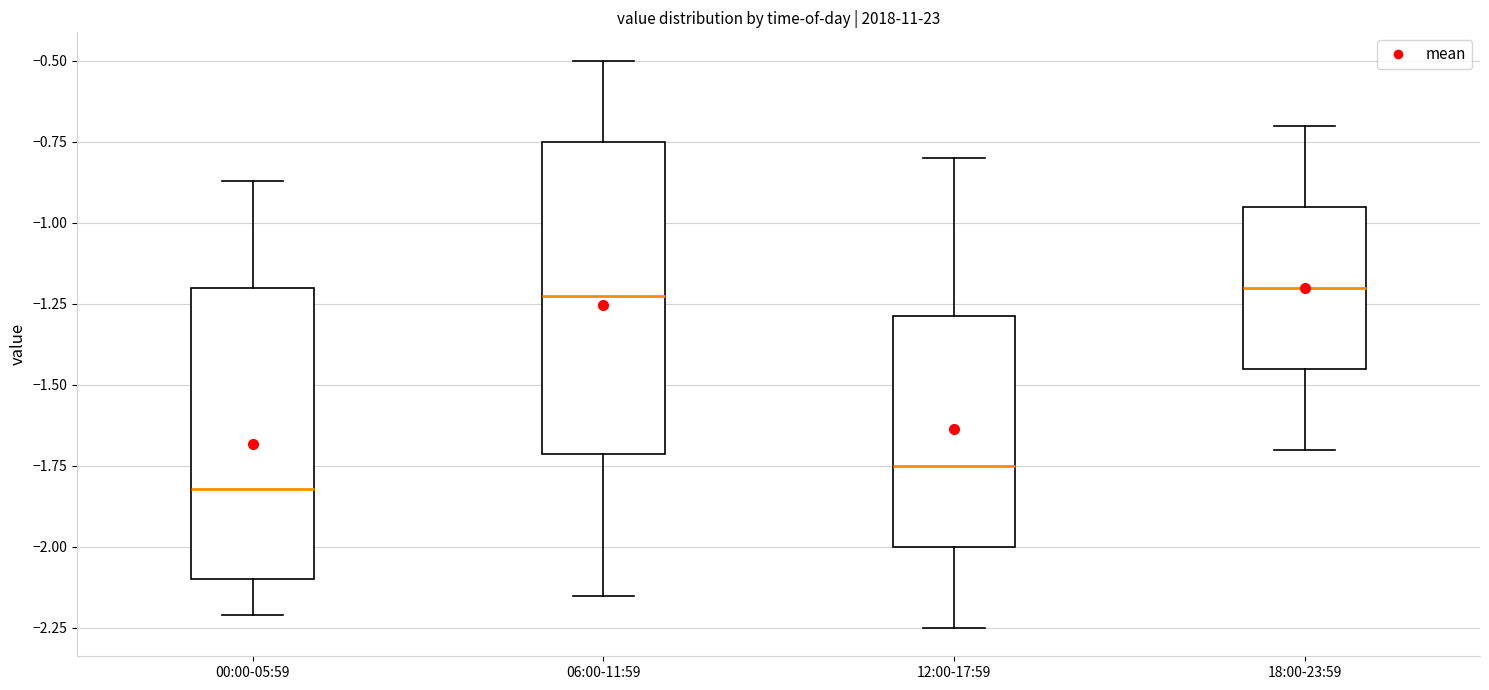

Which box is the tallest, from its lower edge to its upper edge?

06:00-11:59